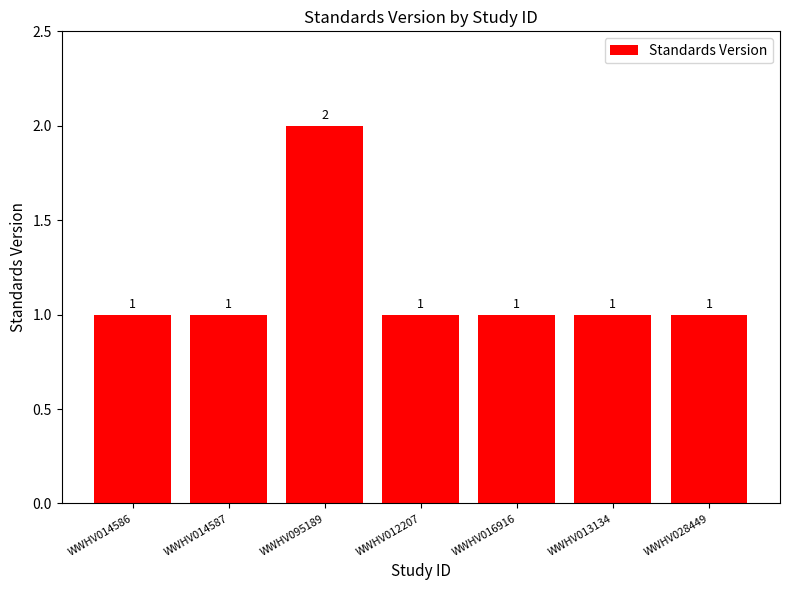

What is the average value?

1